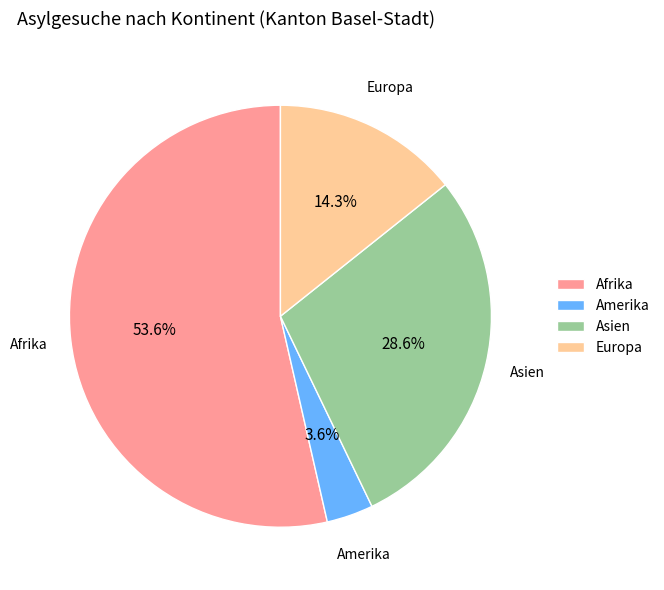

True or false: Europa accounts for 22% of the total.

False